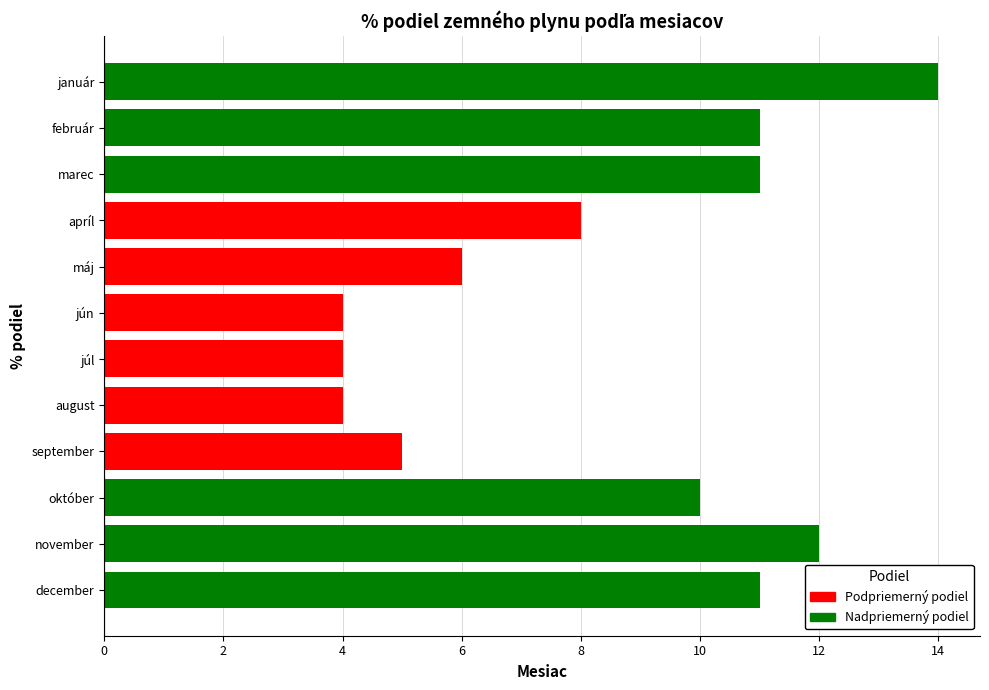

Are the bars horizontal?

Yes